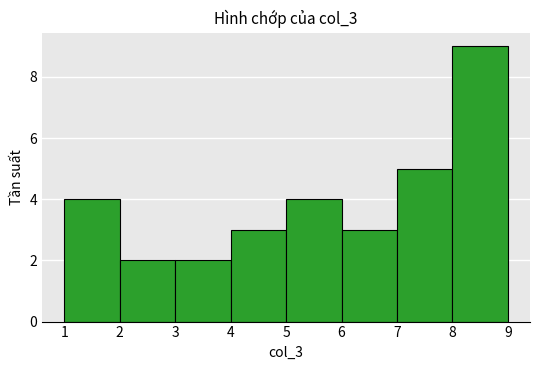

Reading left to right, transcribe this chart: for each bar, give the range it covers on the x-axis and its height. The values are not printed on the chart, so give them approximately, as read against the axis.

1 to 2: 4
2 to 3: 2
3 to 4: 2
4 to 5: 3
5 to 6: 4
6 to 7: 3
7 to 8: 5
8 to 9: 9